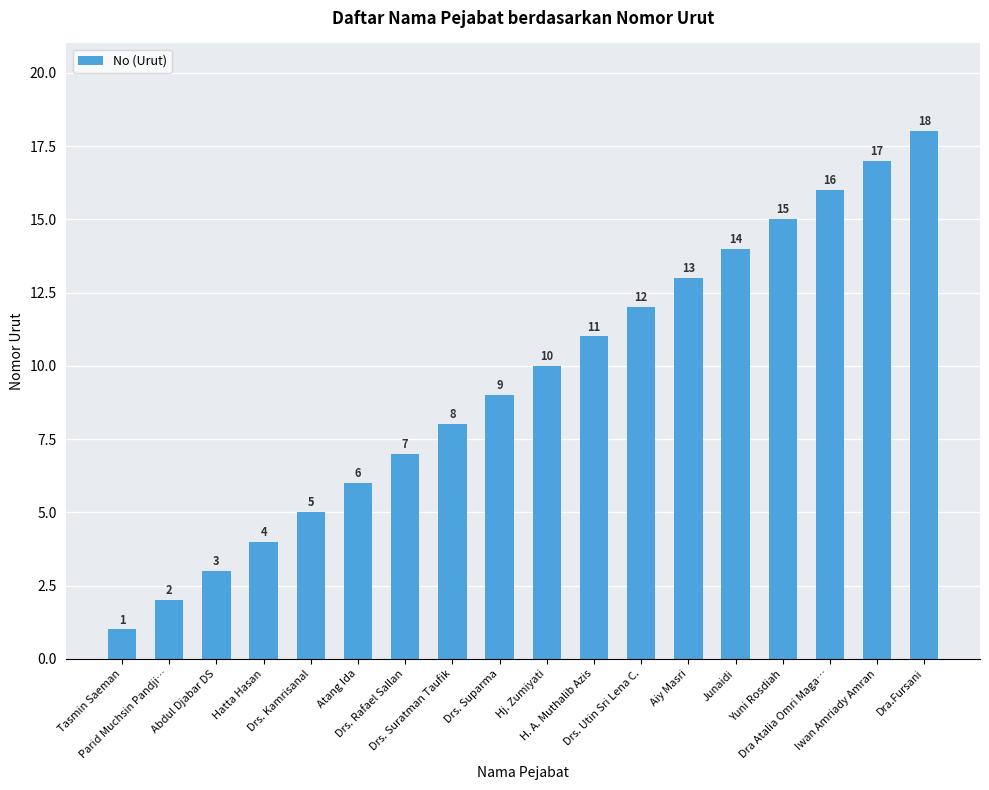

Does the chart contain stacked bars?

No